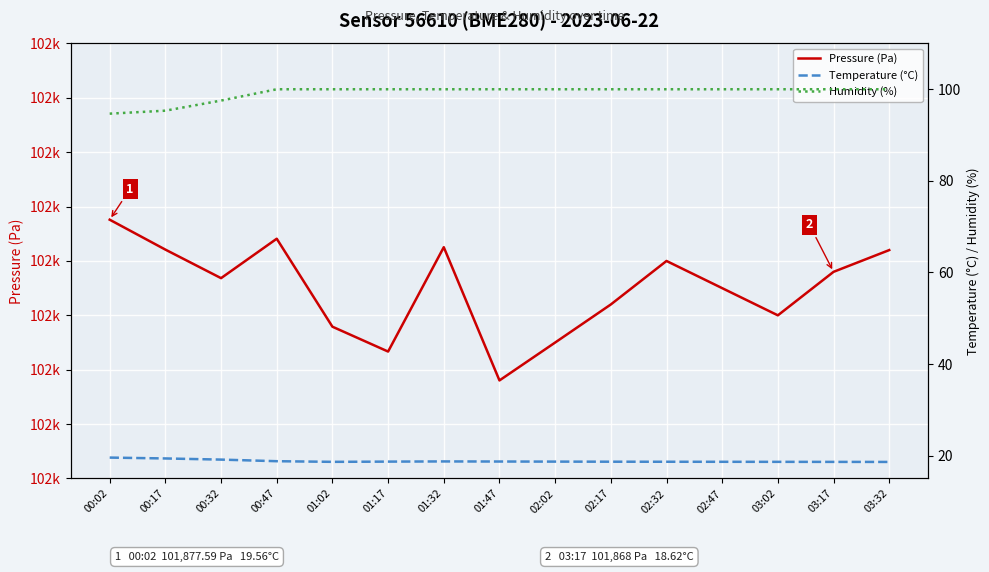

Reading left to right, extract all data points from this chart.

Pressure (Pa): 00:02=101877.6	00:17=101872.1	00:32=101866.8	00:47=101874.1	01:02=101857.9	01:17=101853.3	01:32=101872.5	01:47=101848.0	02:02=101855.0	02:17=101862.0	02:32=101870.0	02:47=101865.0	03:02=101860.0	03:17=101868.0	03:32=101872.0
Temperature (°C): 00:02=19.6	00:17=19.4	00:32=19.1	00:47=18.8	01:02=18.6	01:17=18.7	01:32=18.7	01:47=18.7	02:02=18.7	02:17=18.7	02:32=18.6	02:47=18.6	03:02=18.6	03:17=18.6	03:32=18.6
Humidity (%): 00:02=94.7	00:17=95.3	00:32=97.5	00:47=100.0	01:02=100.0	01:17=100.0	01:32=100.0	01:47=100.0	02:02=100.0	02:17=100.0	02:32=100.0	02:47=100.0	03:02=100.0	03:17=100.0	03:32=100.0